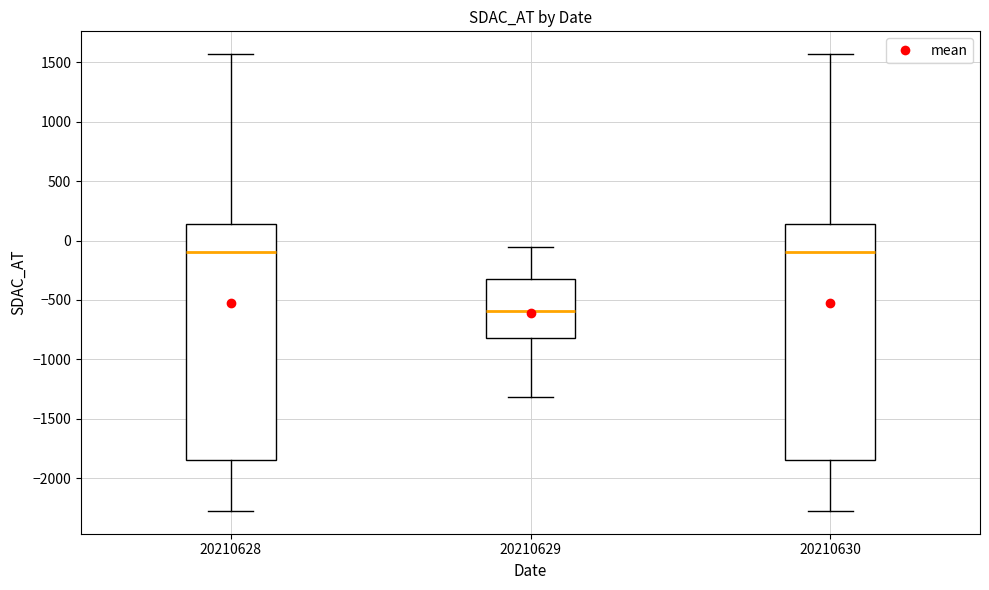

Where is the upper edge of the box at x = 20210629 on the y-axis? The values are not printed on the chart, so give them approximately, as read against the axis.

-350